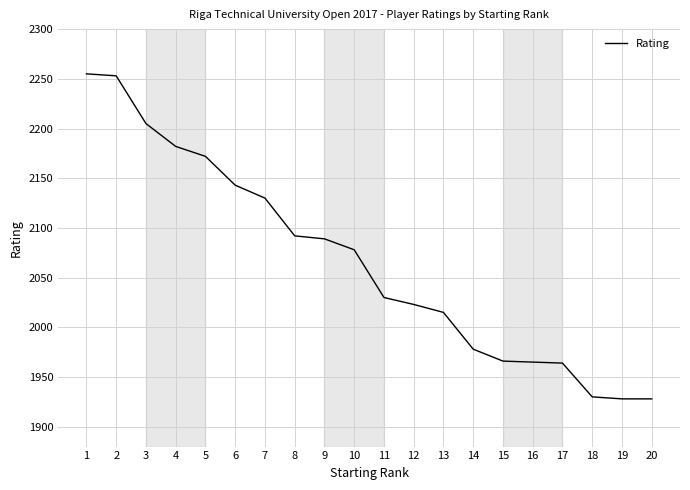

What value does the data have at 13, to the nearest 50?

2000